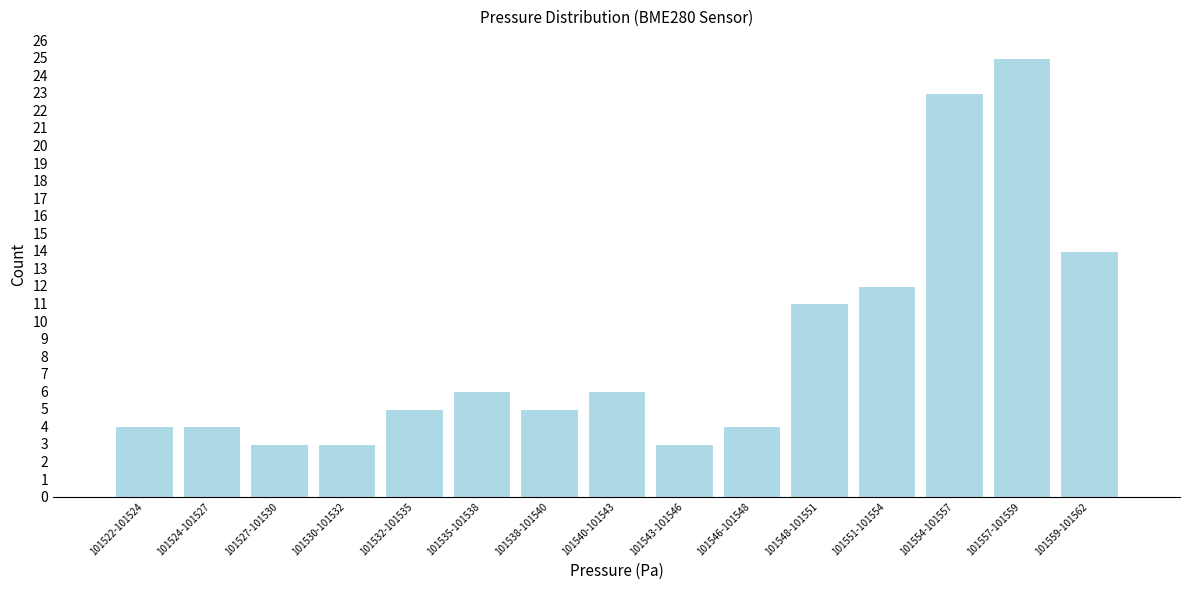

Reading left to right, list all the values displayed in this chart.

4	4	3	3	5	6	5	6	3	4	11	12	23	25	14